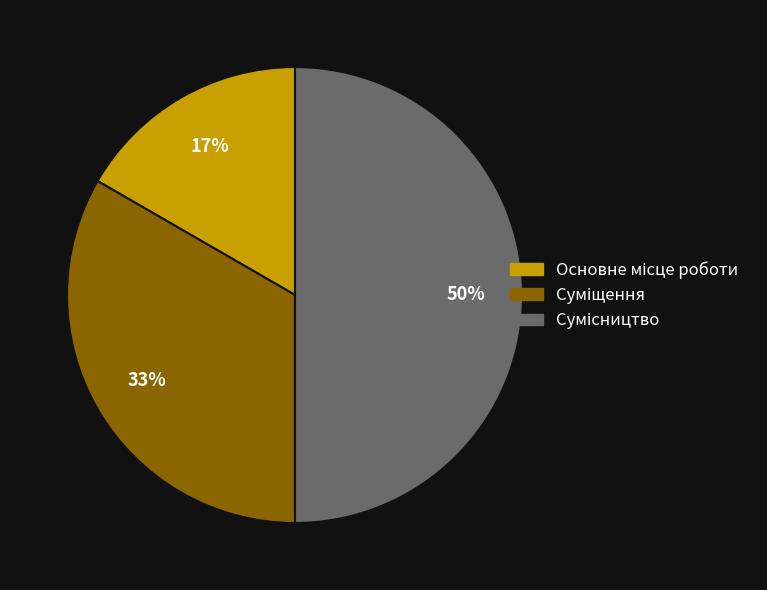

To the nearest percent, what is the difference between the largest and smallest slice percentages?

33%